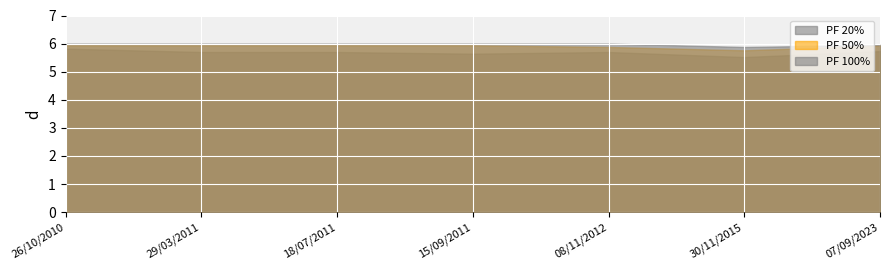

Which category has the lowest value in the PF 20% series?

30/11/2015